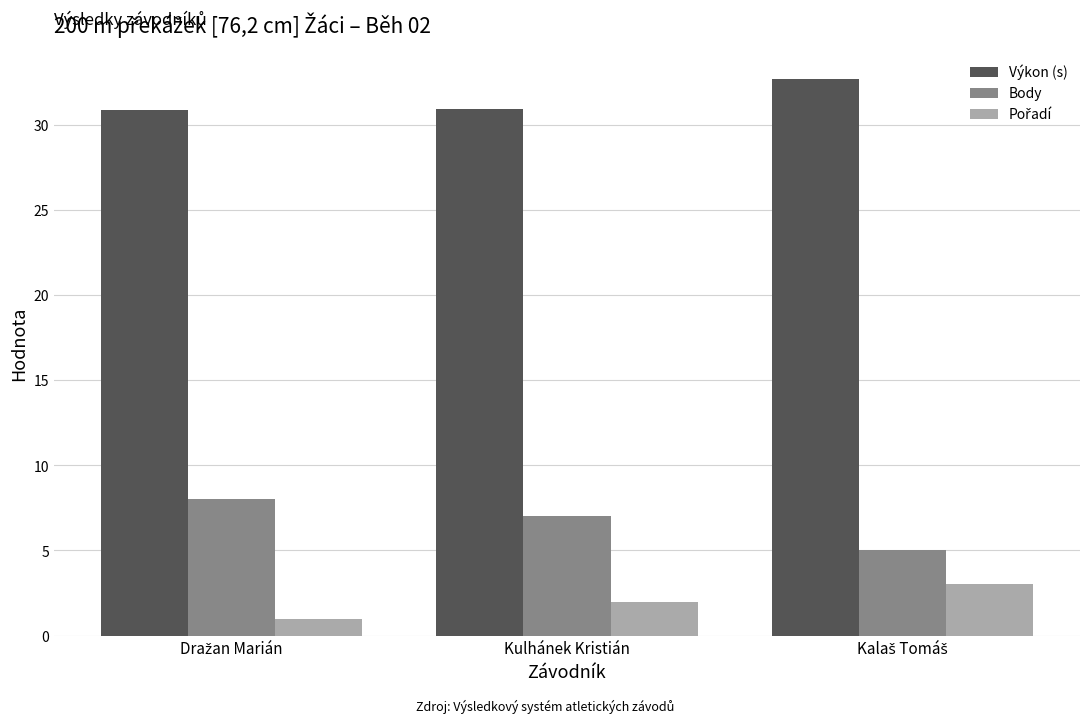

Is it true that Výkon (s) equals 30.9 at Kulhánek Kristián?

True